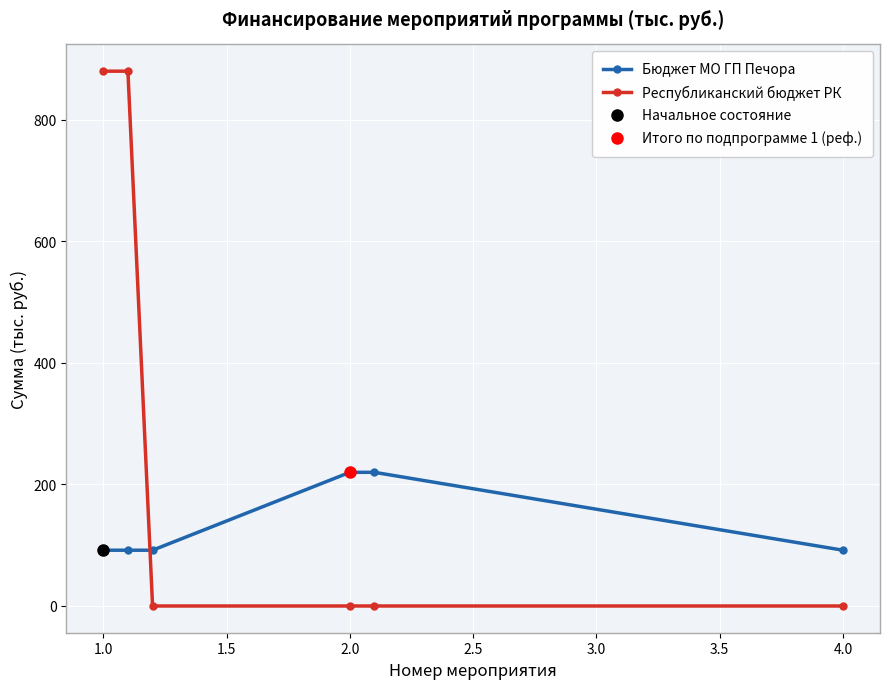

What is the maximum value shown in the chart?

880.3